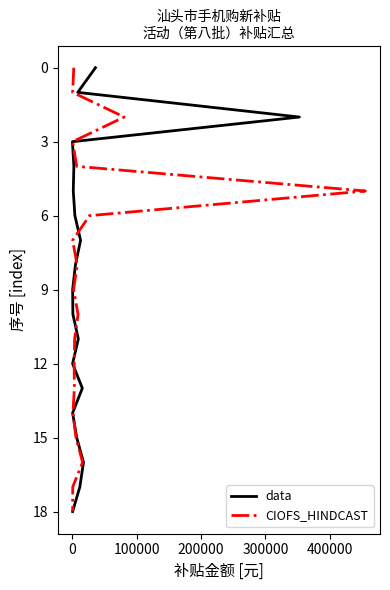

What is the value of the data point at the 7th from the left?

-6